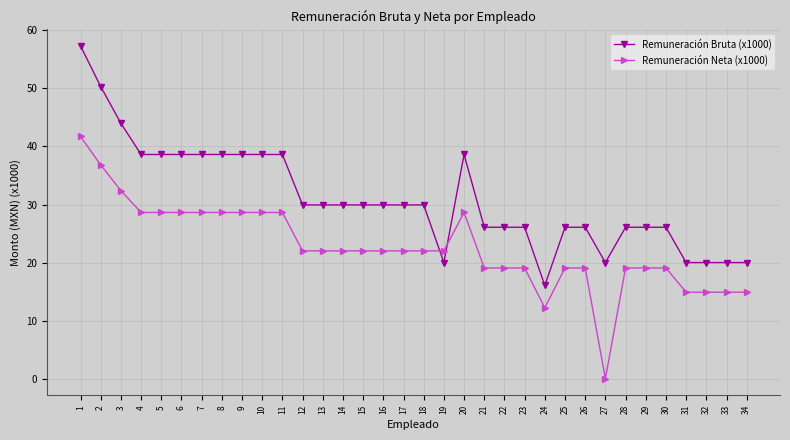

What is the highest value of the Remuneración Neta (x1000) series?

41.7